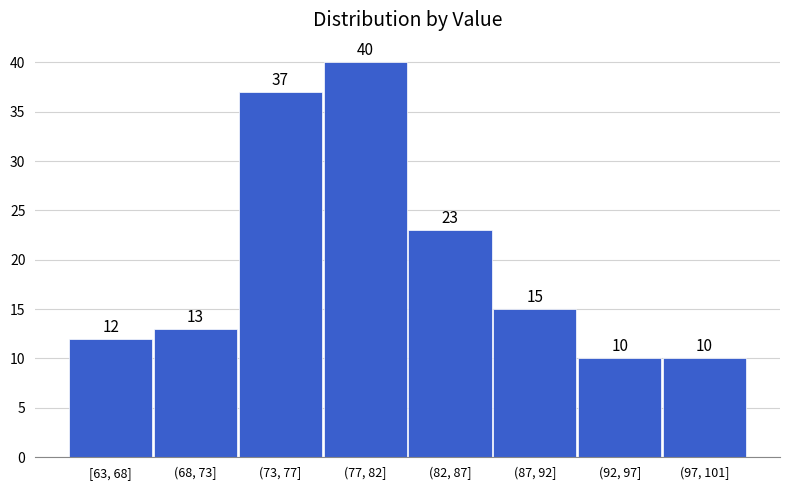

Reading right to left, what are all the values shown in this chart?

10	10	15	23	40	37	13	12